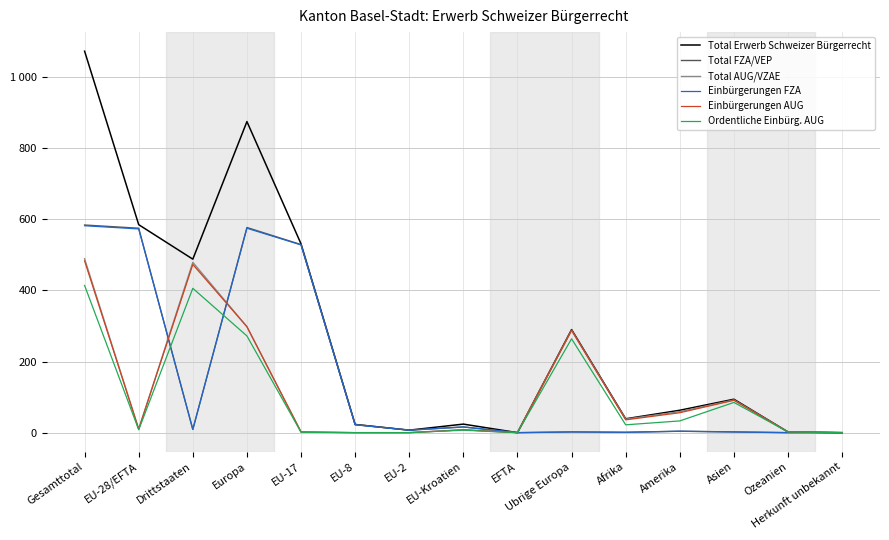

True or false: Ordentliche Einbürg. AUG and Total Erwerb Schweizer Bürgerrecht cross at least once.

False